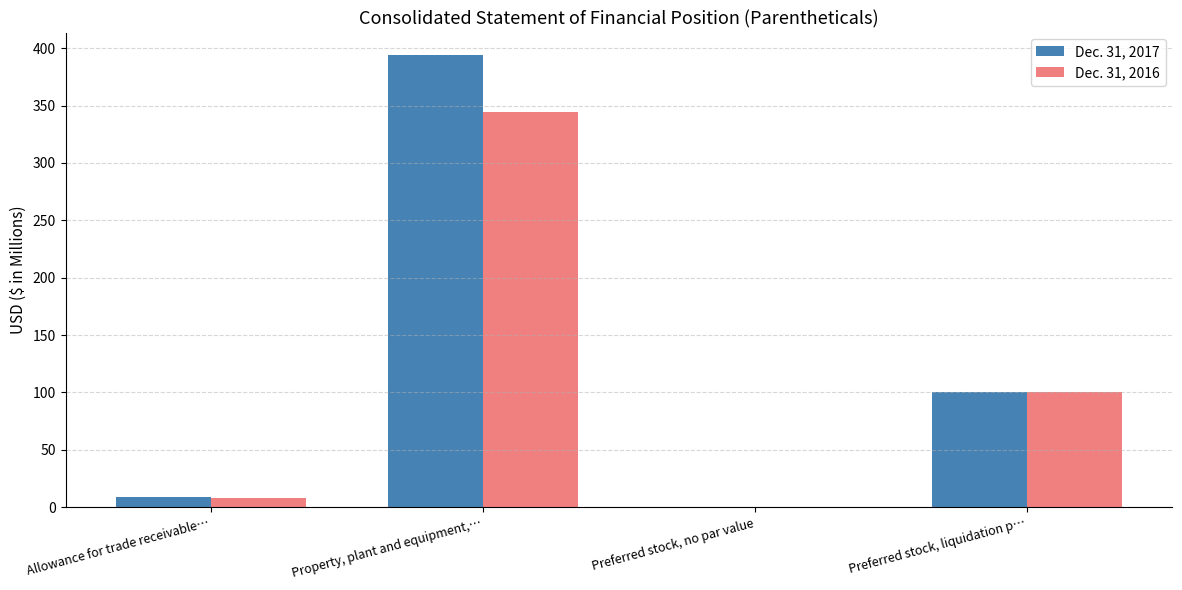

Which series has the largest range (max minus min)?

Dec. 31, 2017